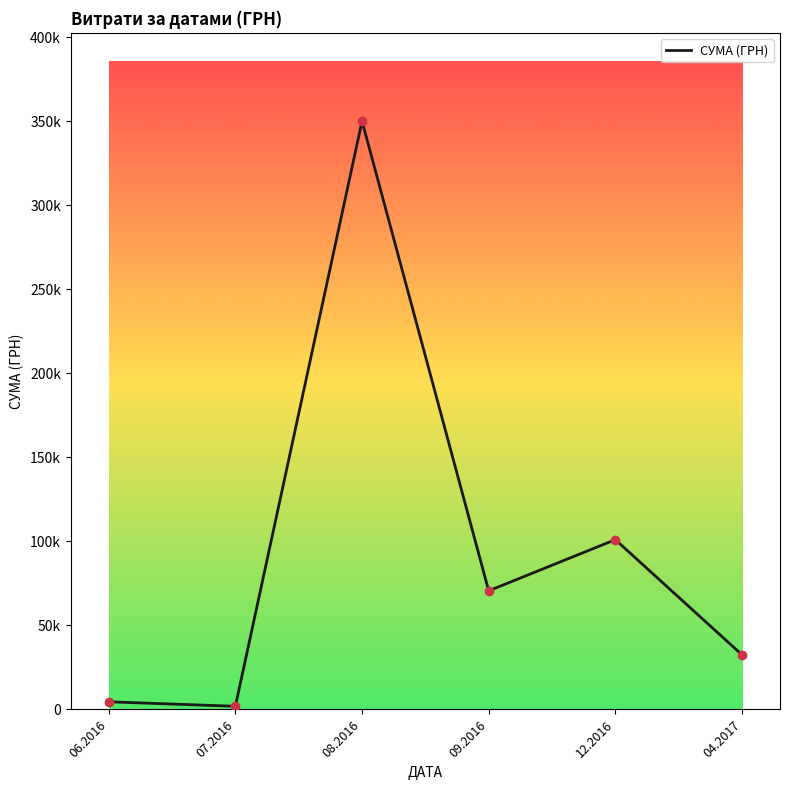

Is this an area chart (filled region under the line)?

No